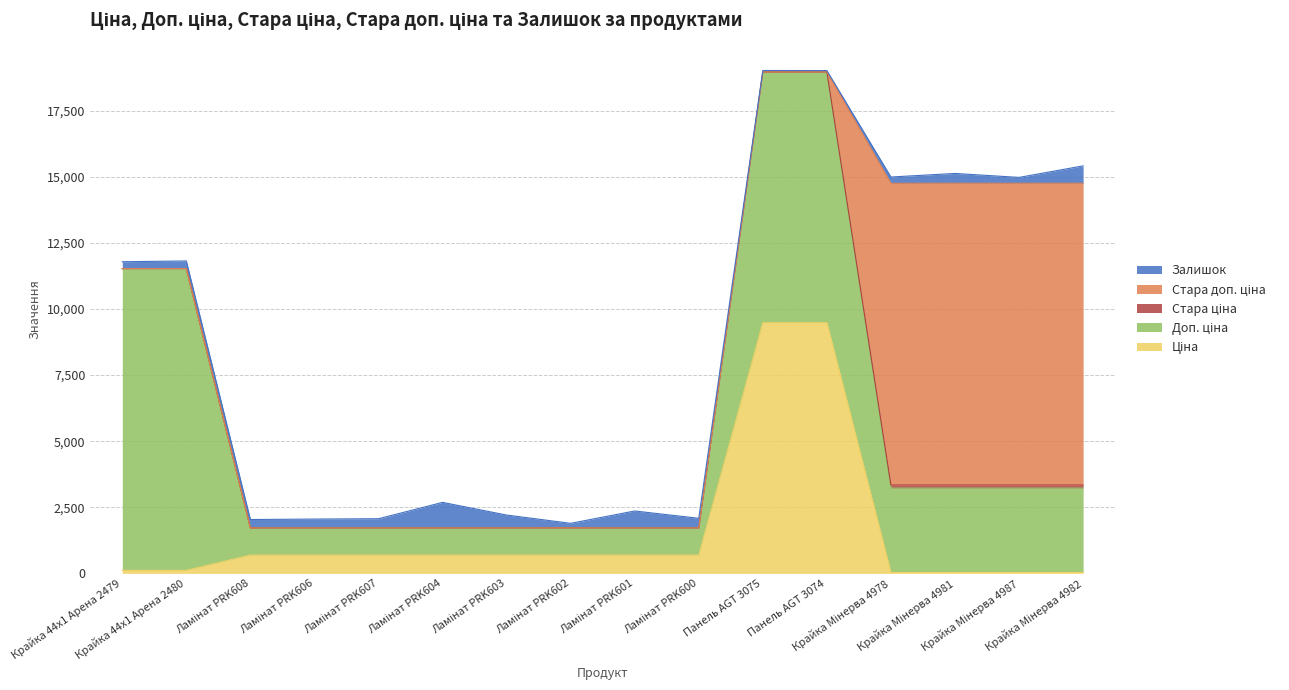

What is the value of the Ціна point at the 12th from the left?

9480.1